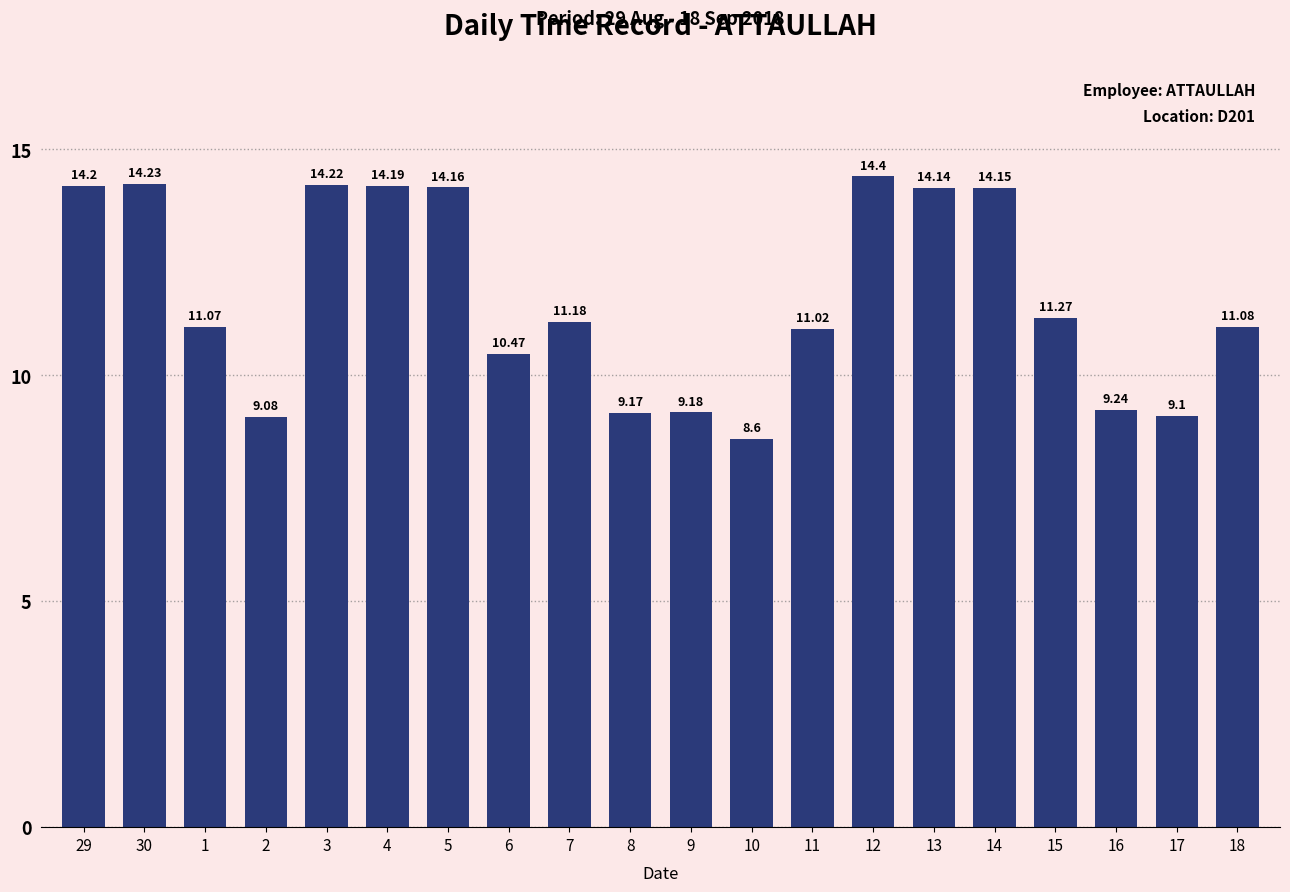

What is the label of the 4th bar from the left?

2